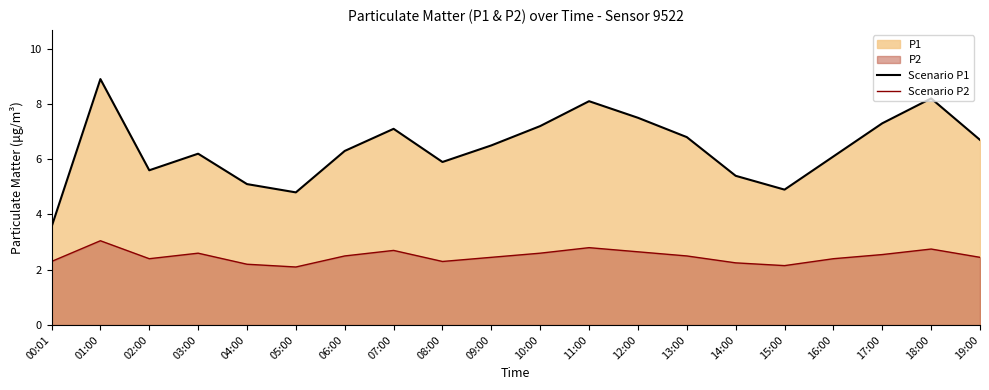

What is the difference between the highest and lowest values at 03:00?

3.6